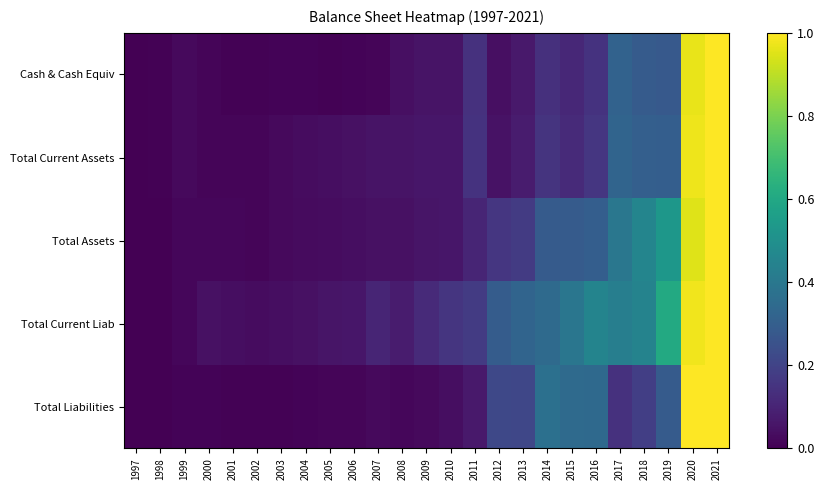

Which category has the lowest value across all series?

1997